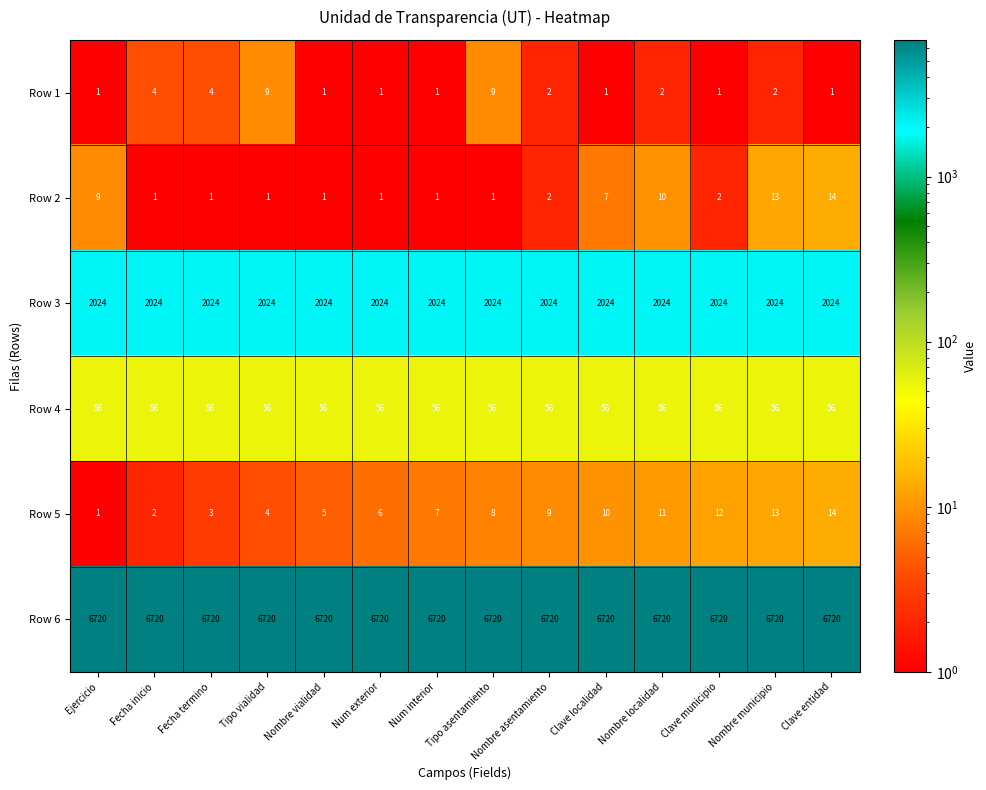

Is it true that Row 3 equals 791 at Clave municipio?

False